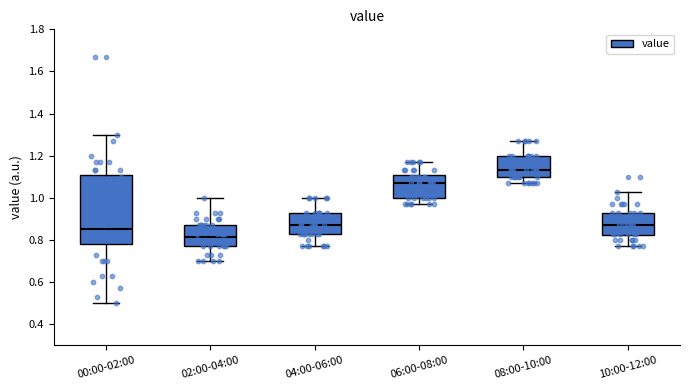

Which box is the tallest, from its lower edge to its upper edge?

00:00-02:00